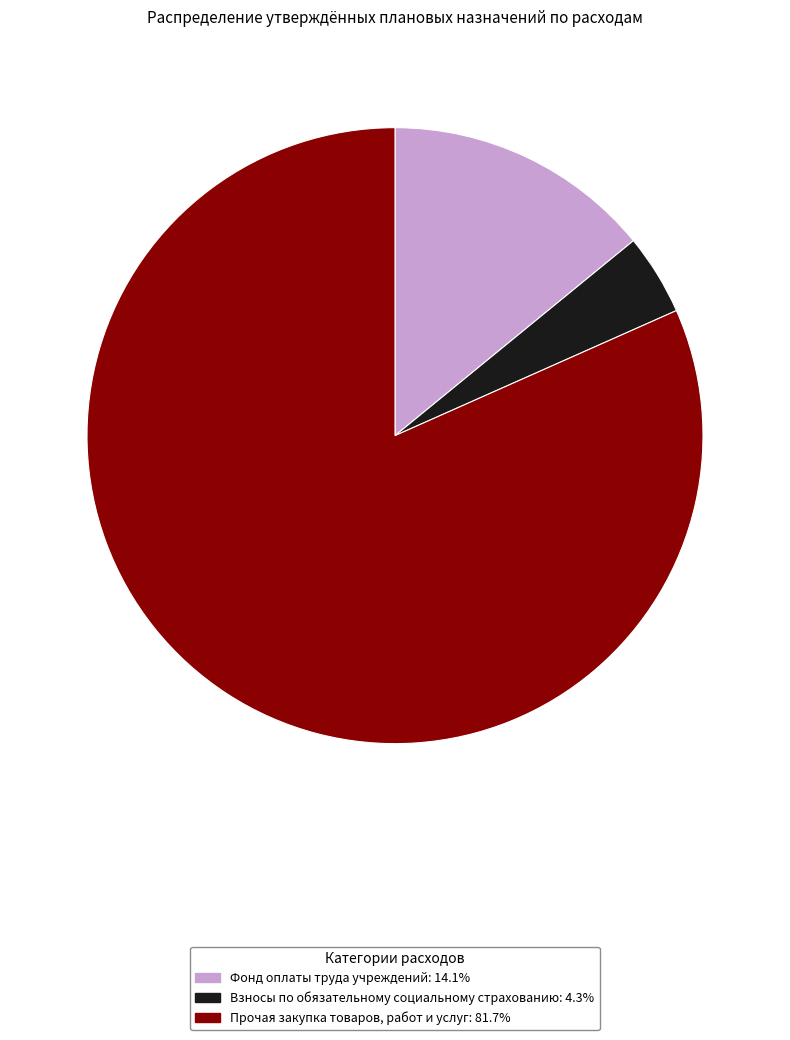

What is the ratio of the value at Взносы по обязательному социальному страхованию to the value at Фонд оплаты труда учреждений?

0.3